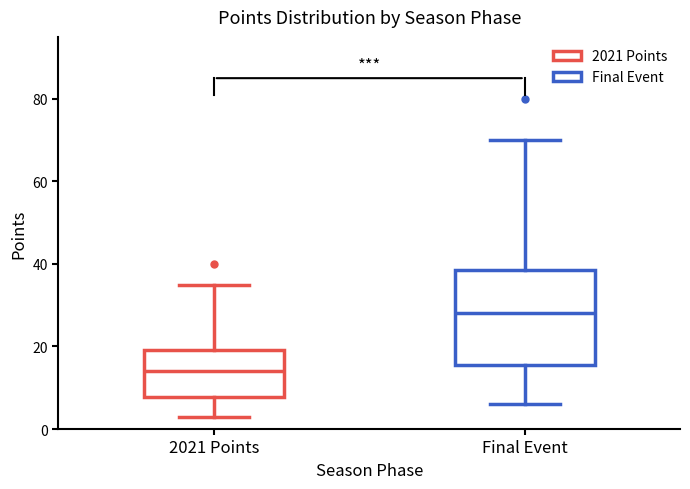

Reading left to right, transcribe this box plot: for each box, give where its median line is, the range the box spans, and where its two whiskers end, as read against the y-axis. The values are not printed on the chart, so give them approximately, as read against the axis.

2021 Points: median 14, box 8 to 20, whiskers 4 to 36
Final Event: median 28, box 16 to 38, whiskers 6 to 70